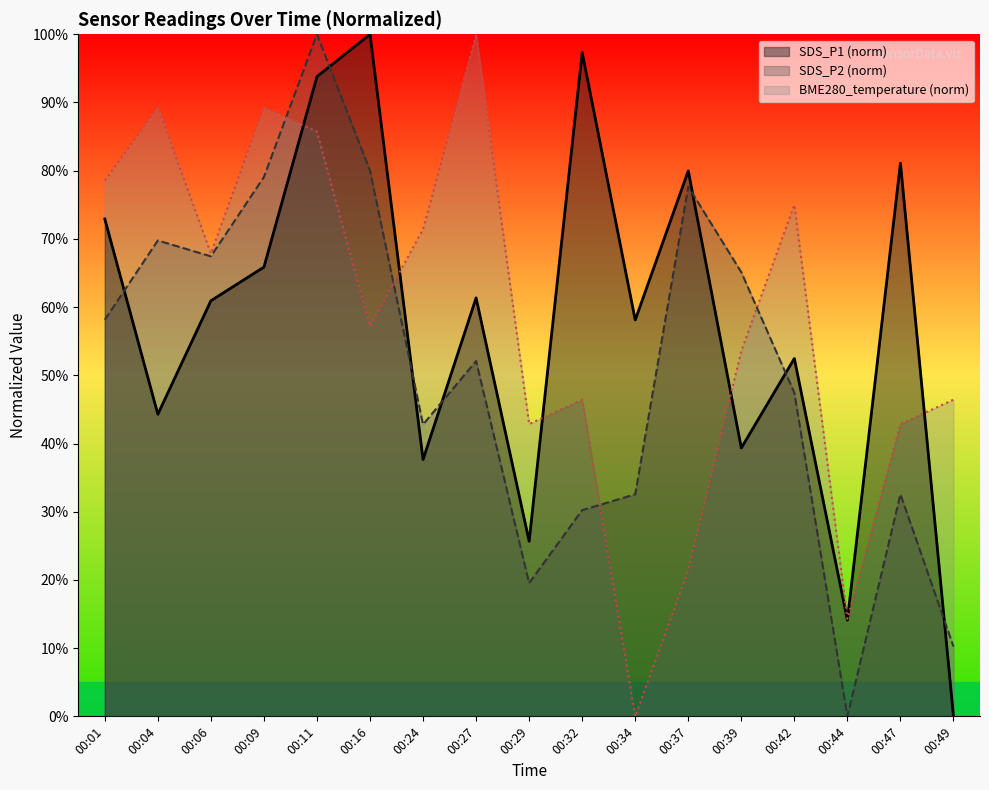

Between 00:29 and 00:47, which series saw the biggest shift?

SDS_P1 (norm)